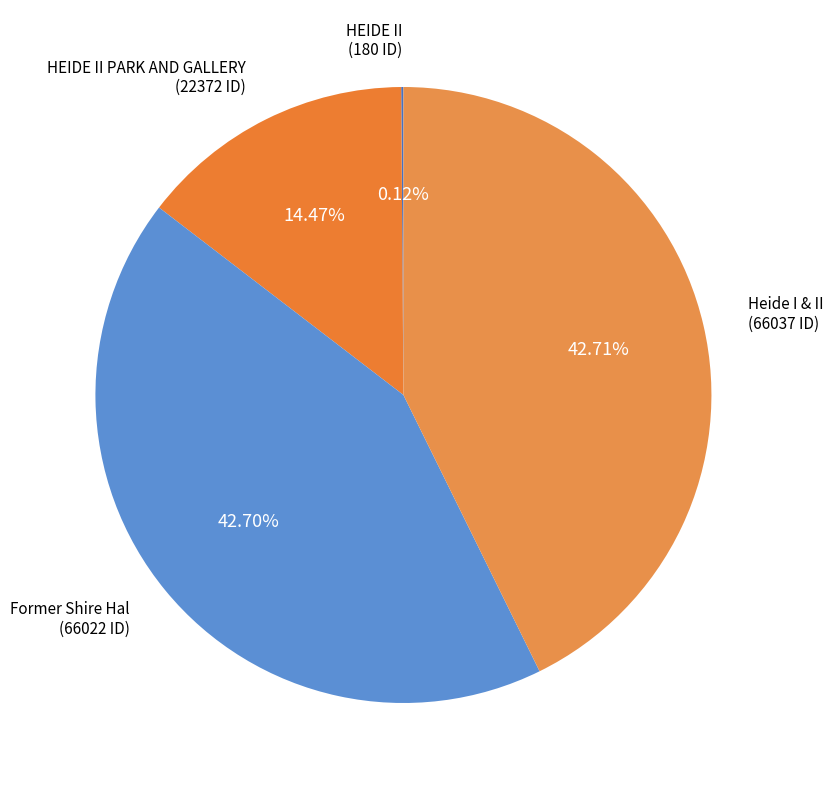

Which category has the smallest portion of the pie?

HEIDE II